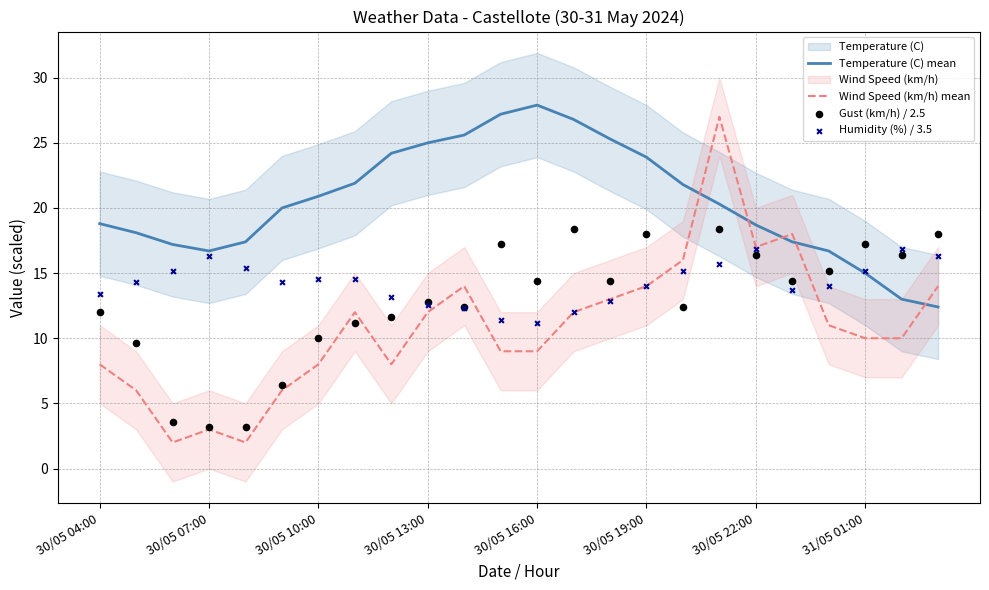

Which series reaches the maximum Y coordinate?

Temperature (C) mean